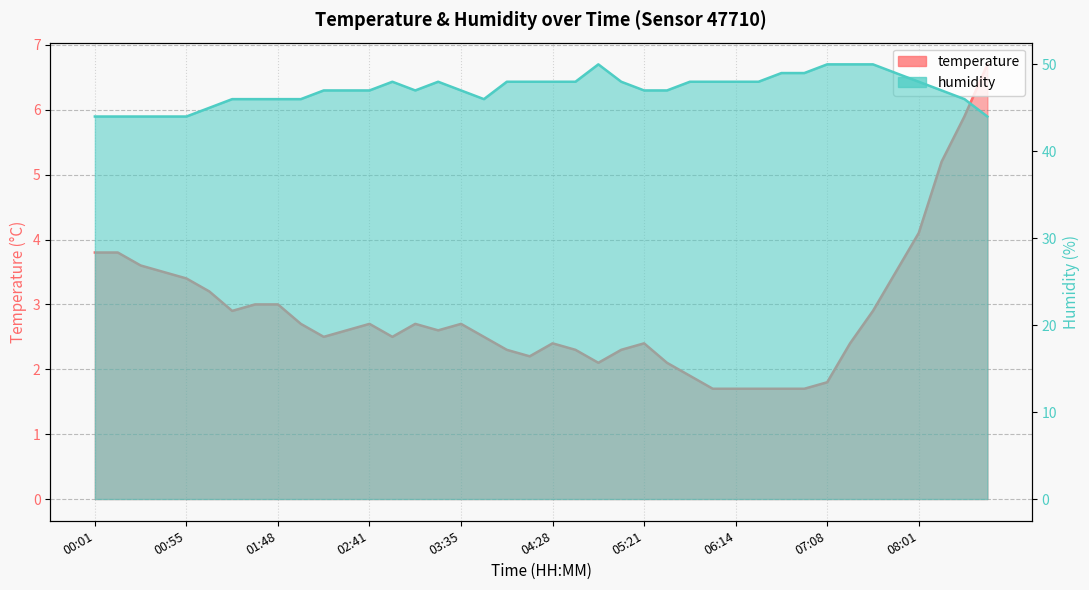

True or false: humidity has more than 2 points higher than both neighbors.

True